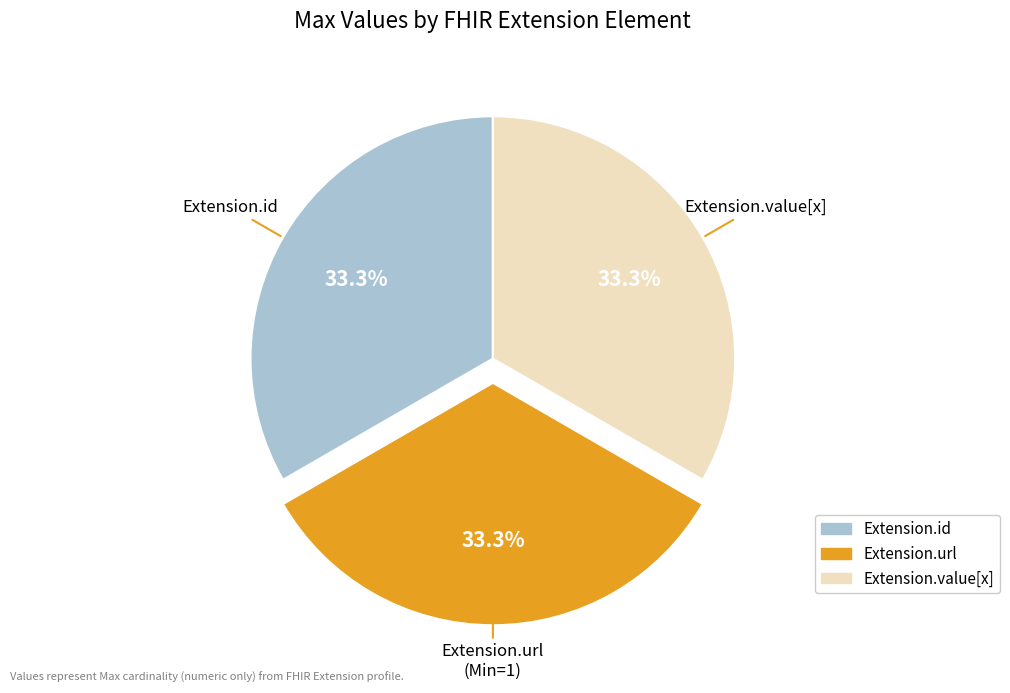

Does any single category account for the majority?

No